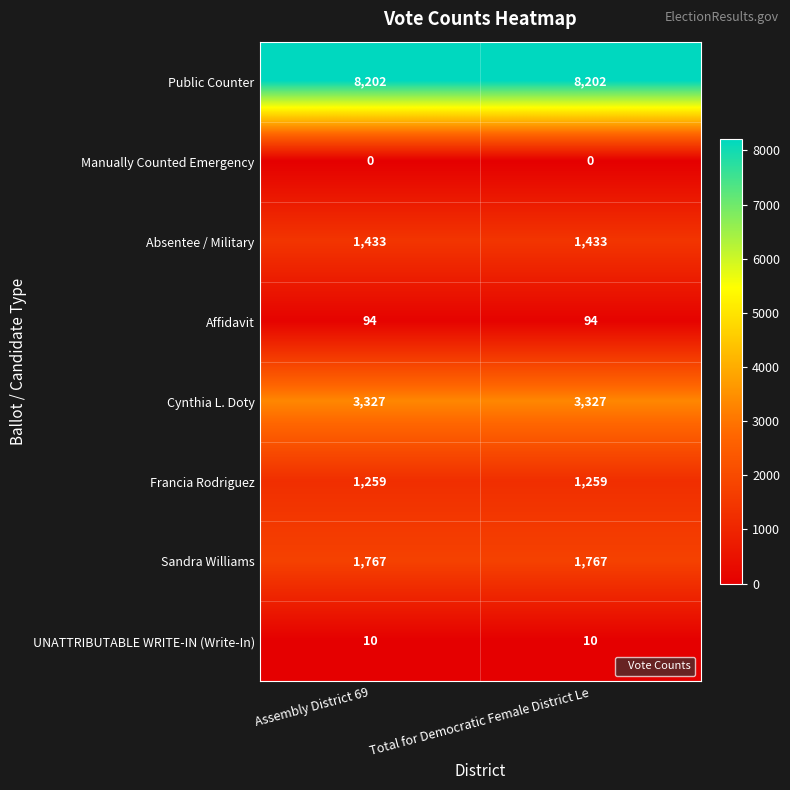

Is it true that Public Counter equals 8202 at Assembly District 69?

True